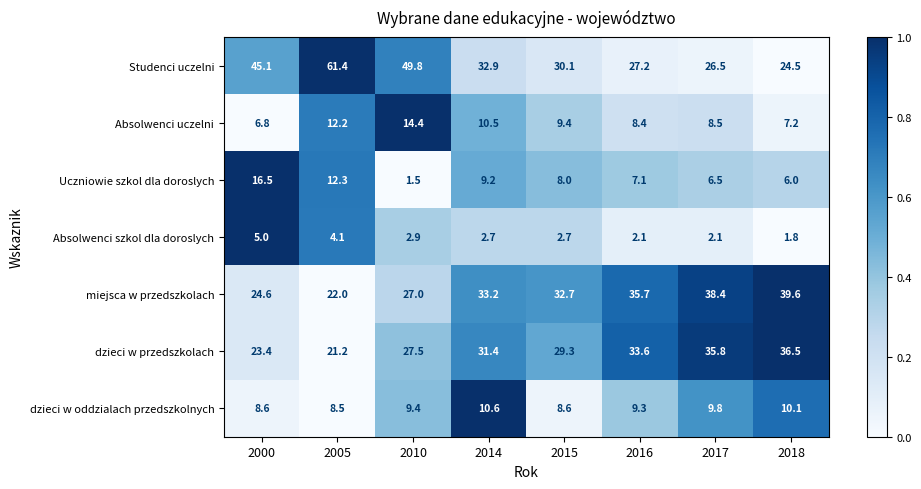

What is the difference between the Studenci uczelni values at 2017 and 2014?

6.4